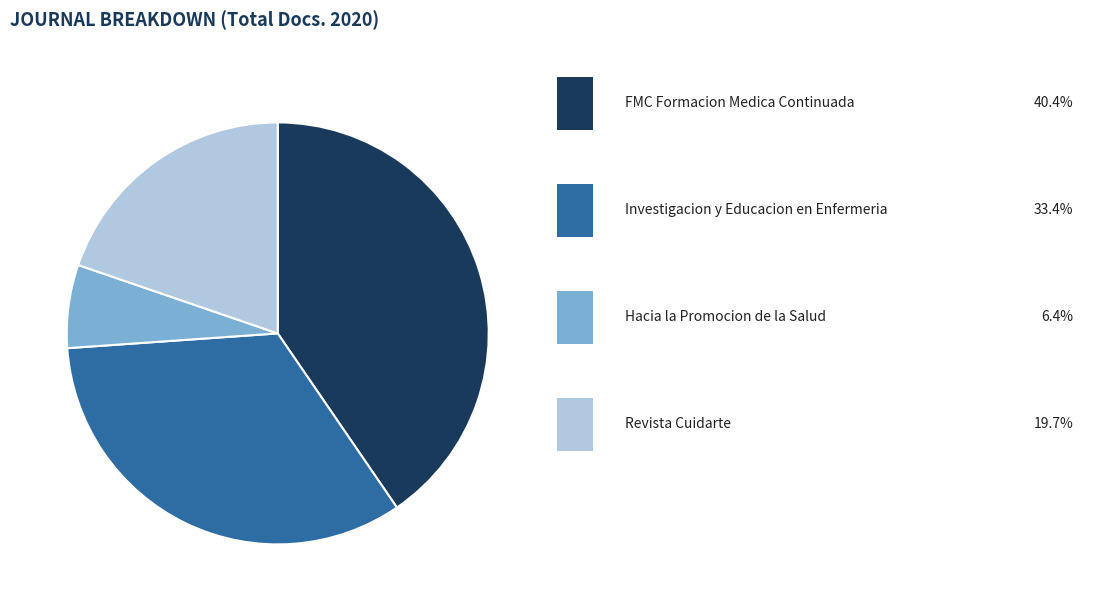

Is there any slice that represents more than half of the pie?

No